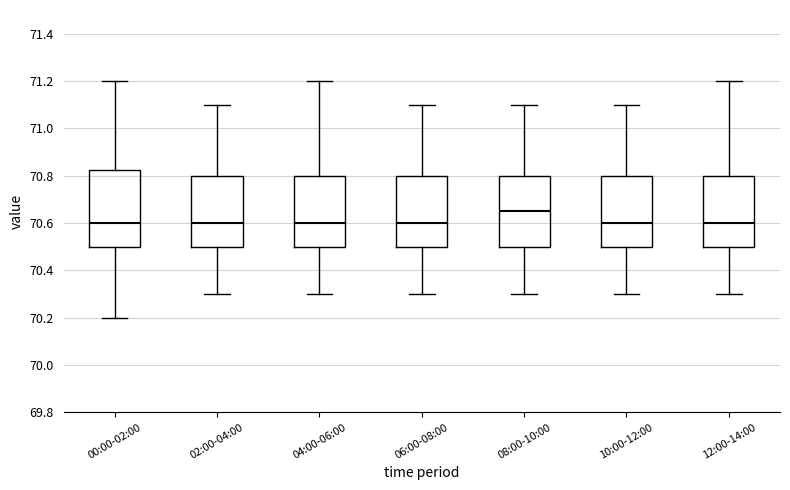

Reading left to right, transcribe this box plot: for each box, give where its median line is, the range the box spans, and where its two whiskers end, as read against the y-axis. The values are not printed on the chart, so give them approximately, as read against the axis.

00:00-02:00: median 70.60, box 70.50 to 70.82, whiskers 70.20 to 71.20
02:00-04:00: median 70.60, box 70.50 to 70.80, whiskers 70.30 to 71.10
04:00-06:00: median 70.60, box 70.50 to 70.80, whiskers 70.30 to 71.20
06:00-08:00: median 70.60, box 70.50 to 70.80, whiskers 70.30 to 71.10
08:00-10:00: median 70.66, box 70.50 to 70.80, whiskers 70.30 to 71.10
10:00-12:00: median 70.60, box 70.50 to 70.80, whiskers 70.30 to 71.10
12:00-14:00: median 70.60, box 70.50 to 70.80, whiskers 70.30 to 71.20